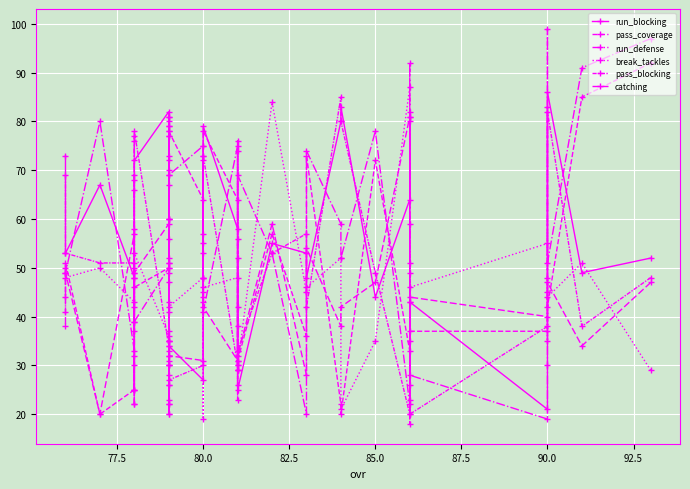

Which series has the widest spread of values?

run_defense